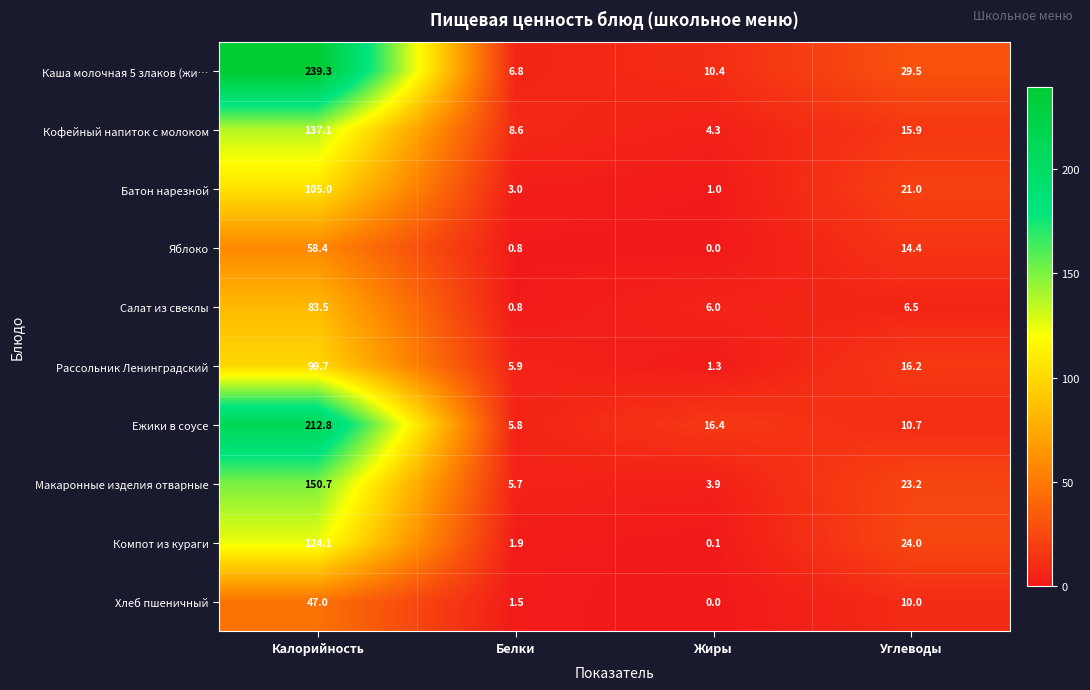

Where is Салат из свеклы nearest to the value 42?

Углеводы